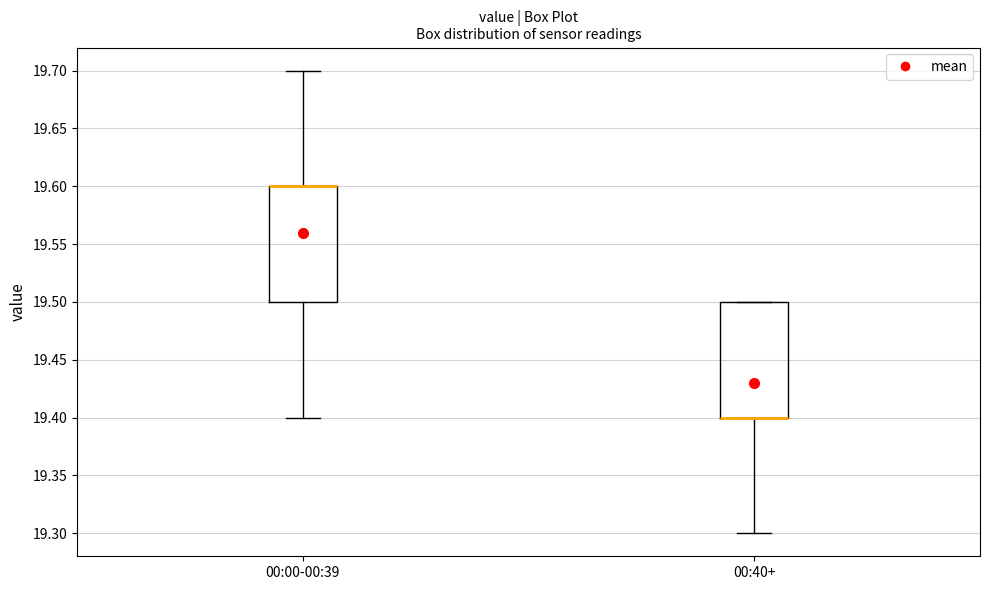

Where does the lower whisker of the box for 00:40+ end on the y-axis? The values are not printed on the chart, so give them approximately, as read against the axis.

19.3